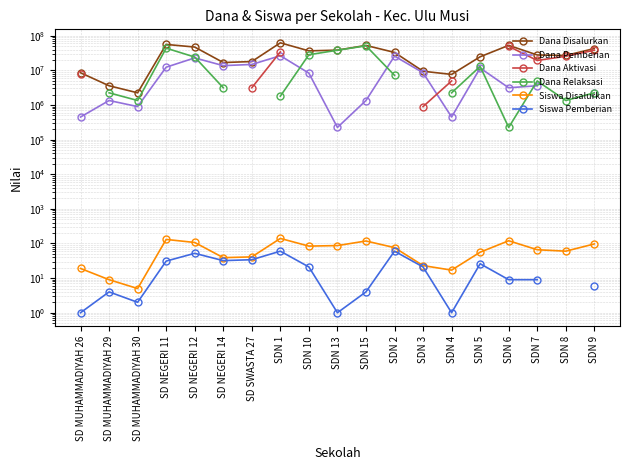

What is the label of the 4th point from the left?

SD NEGERI 11